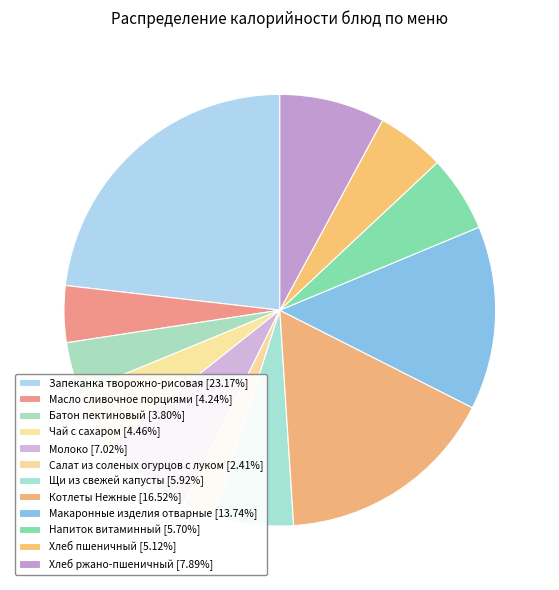

Is there a majority slice in this chart?

No